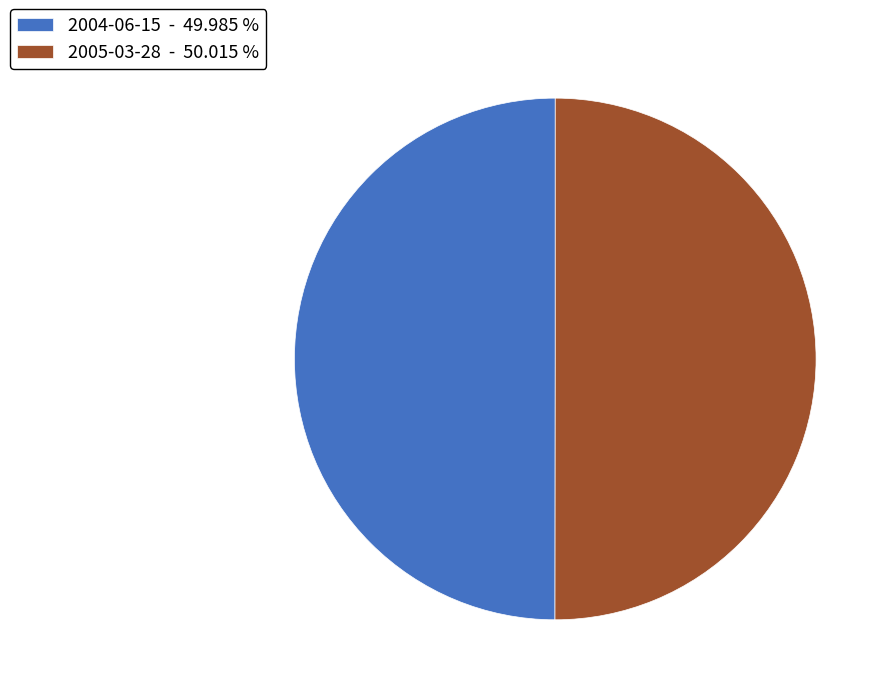

What is the ratio of the value at 2004-06-15 - 49.985 % to the value at 2005-03-28 - 50.015 %?

1.0